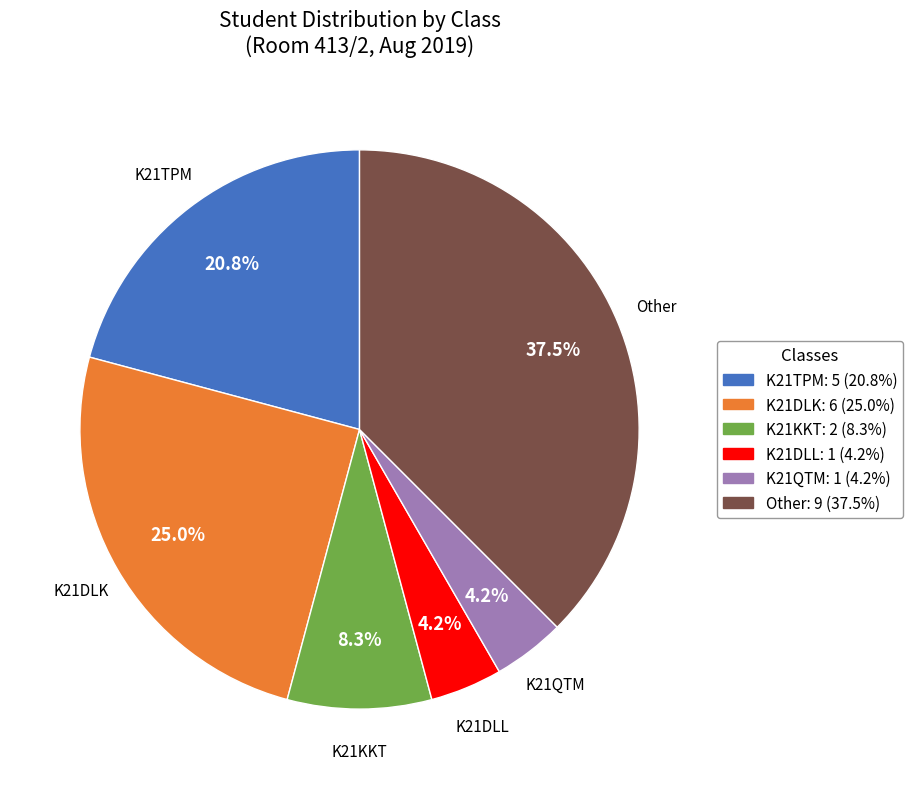

Is there any slice that represents more than half of the pie?

No